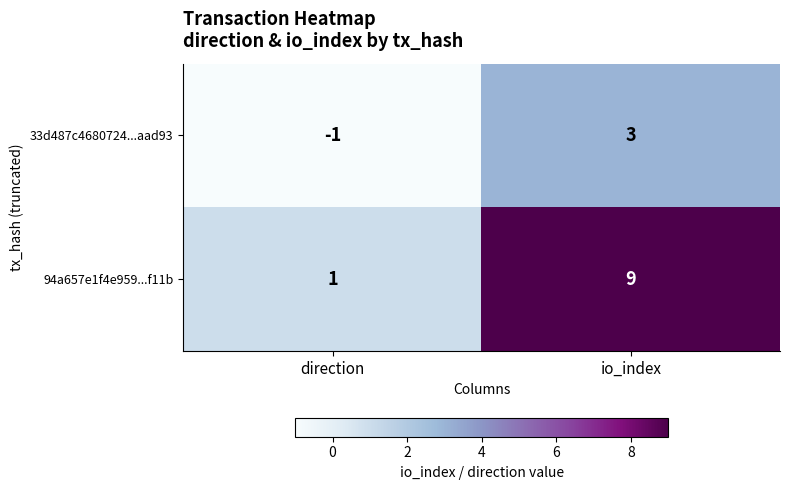

How many categories are shown in the chart?

2